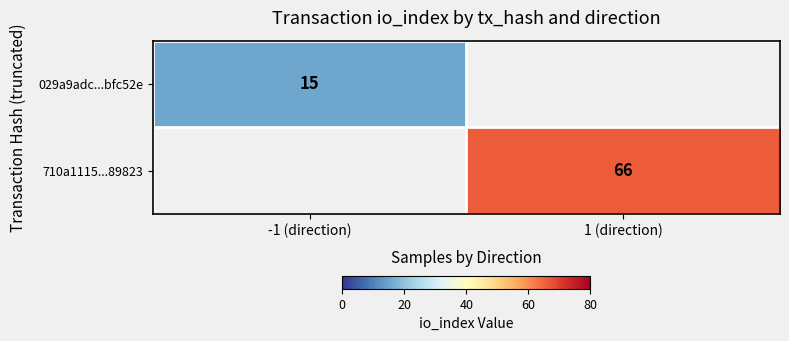

True or false: 029a9adc...bfc52e has a value of 20 at -1 (direction).

False